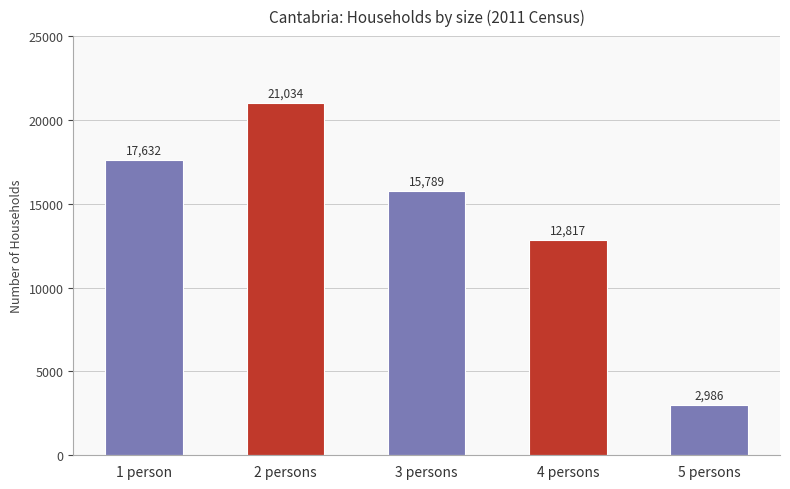

The chart shows a value of 5117 at 5 persons. True or false?

False